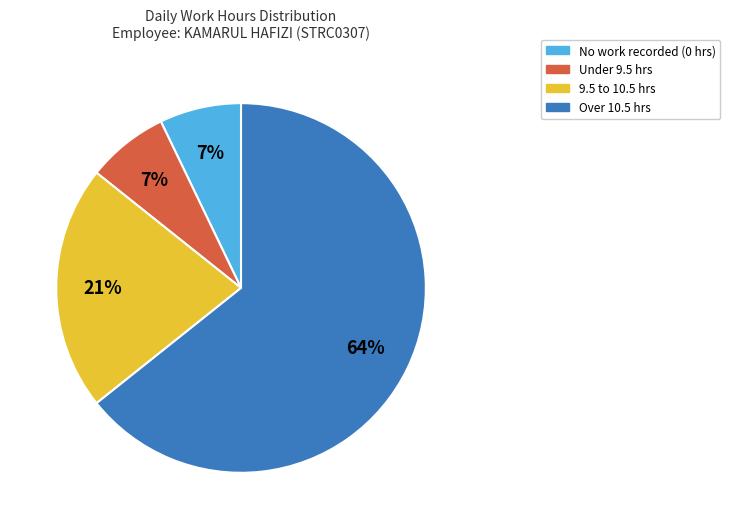

Is there a majority slice in this chart?

Yes